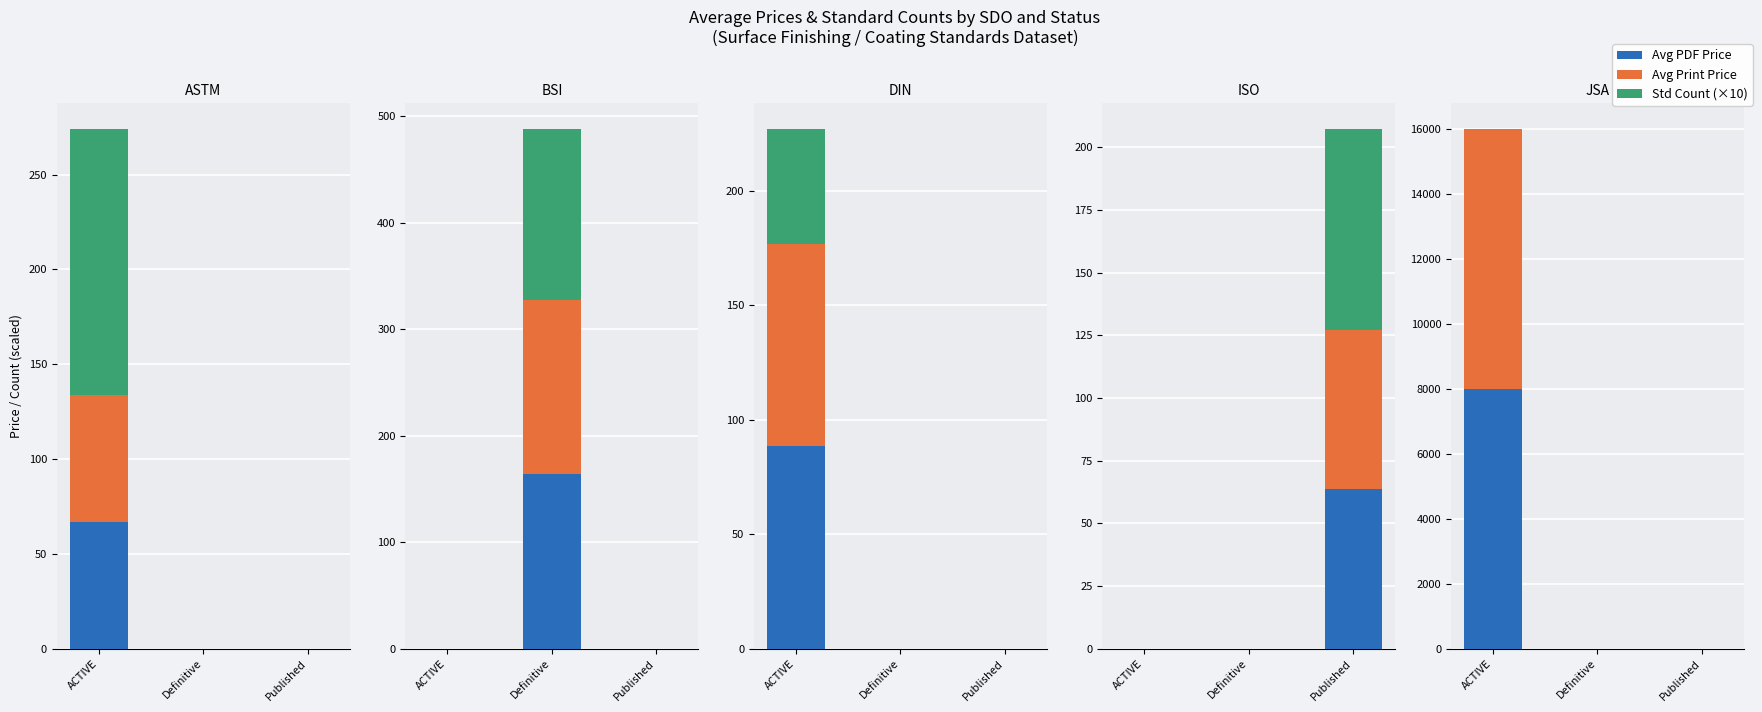

Rank the categories by Avg Print Price value from lowest to highest.

Definitive, Published, ACTIVE